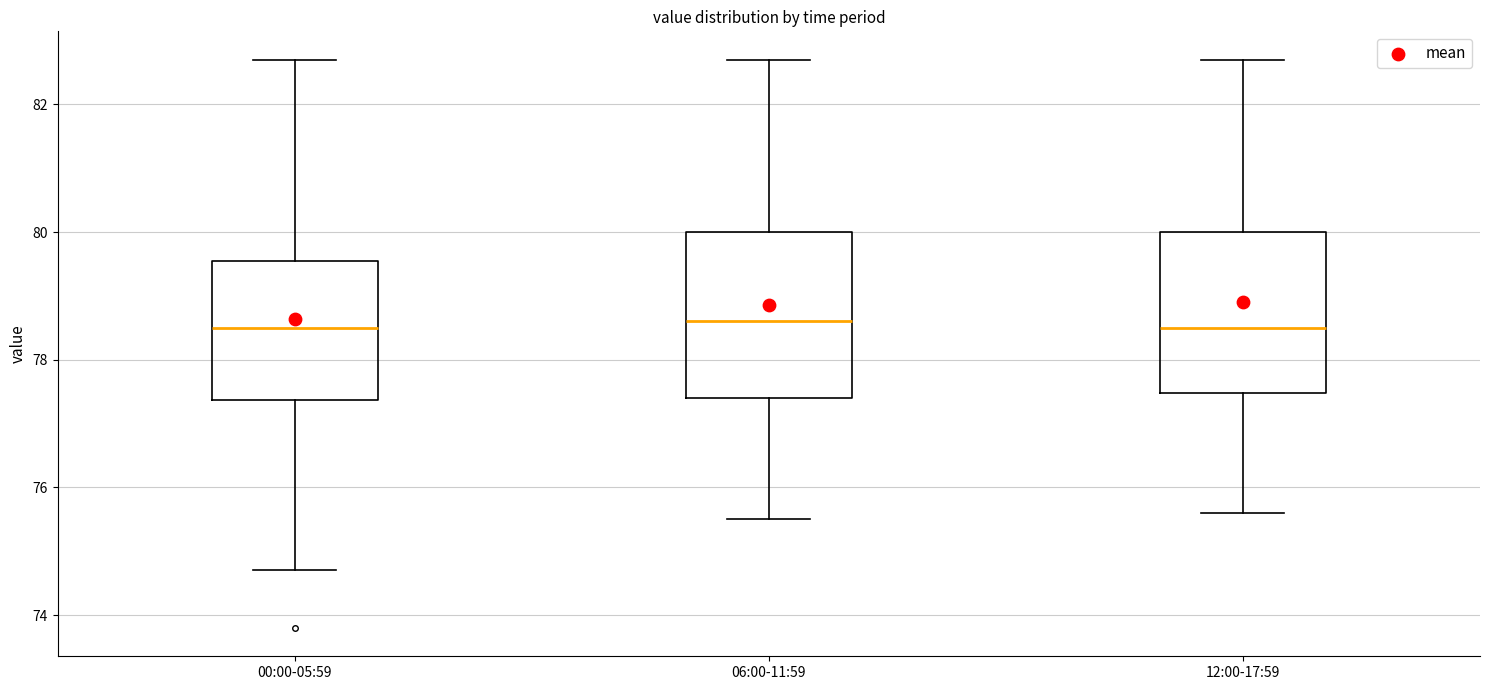

Reading left to right, read every box against the y-axis: the position of its median line, the range the box covers, and the ends of its whiskers. The values are not printed on the chart, so give them approximately, as read against the axis.

00:00-05:59: median 78.6, box 77.4 to 79.6, whiskers 74.8 to 82.8
06:00-11:59: median 78.6, box 77.4 to 80.0, whiskers 75.6 to 82.8
12:00-17:59: median 78.6, box 77.4 to 80.0, whiskers 75.6 to 82.8